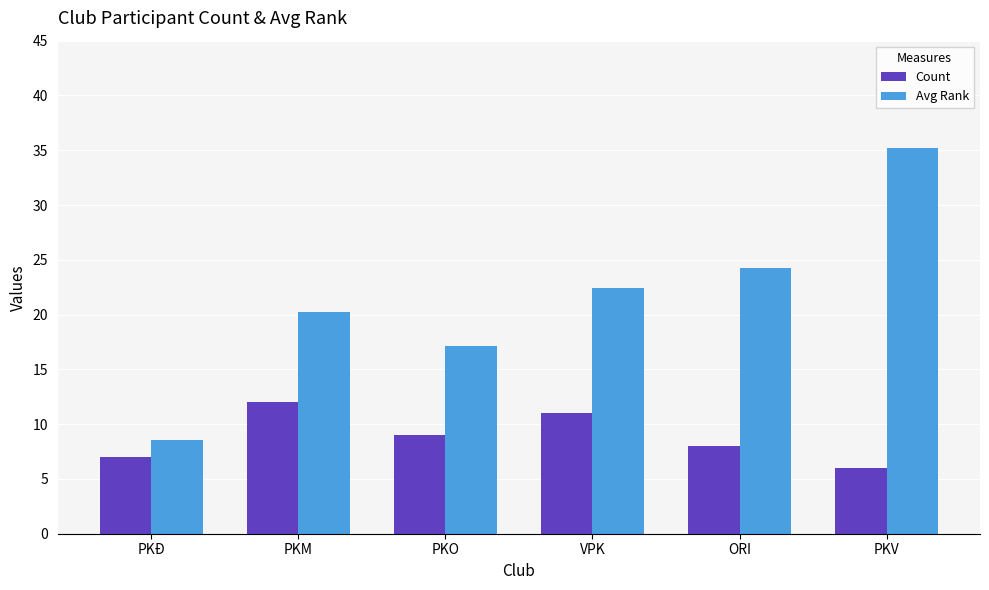

At PKV, list the series in order from largest to smallest.

Avg Rank, Count